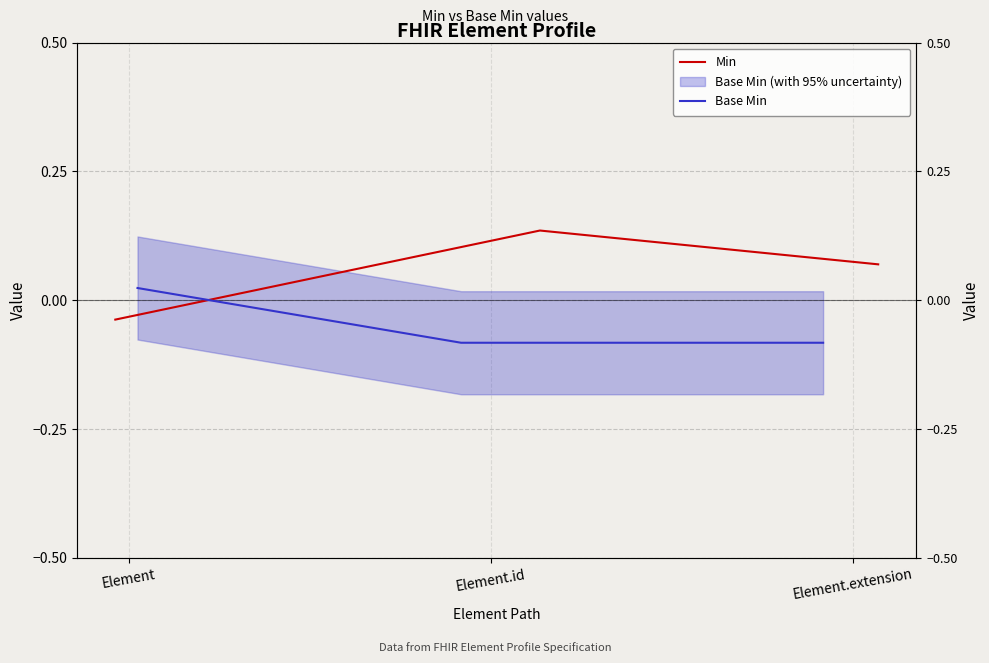

The value of Base Min at Element.id is -0.1. True or false?

True